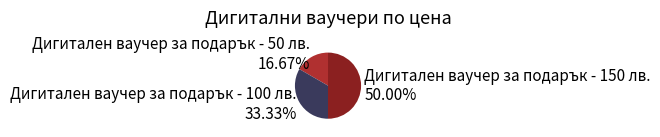

Do Дигитален ваучер за подарък - 100 лв. and Дигитален ваучер за подарък - 150 лв. together represent more than half of the pie?

Yes